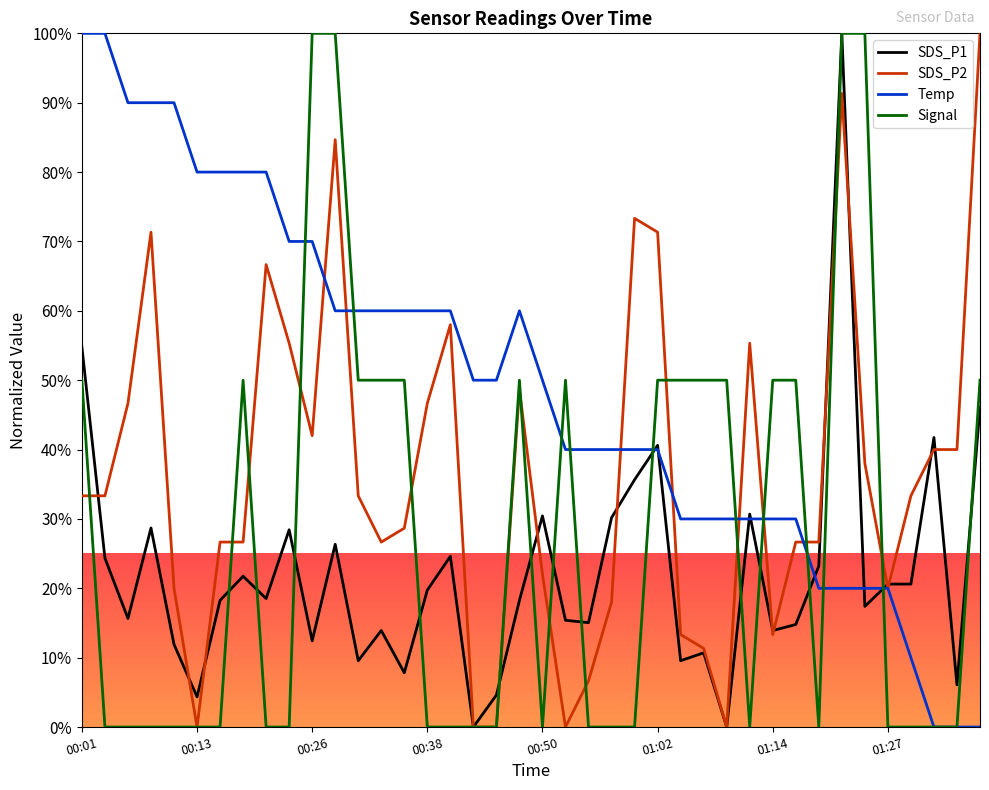

Which series has the largest total across all categories?

Temp